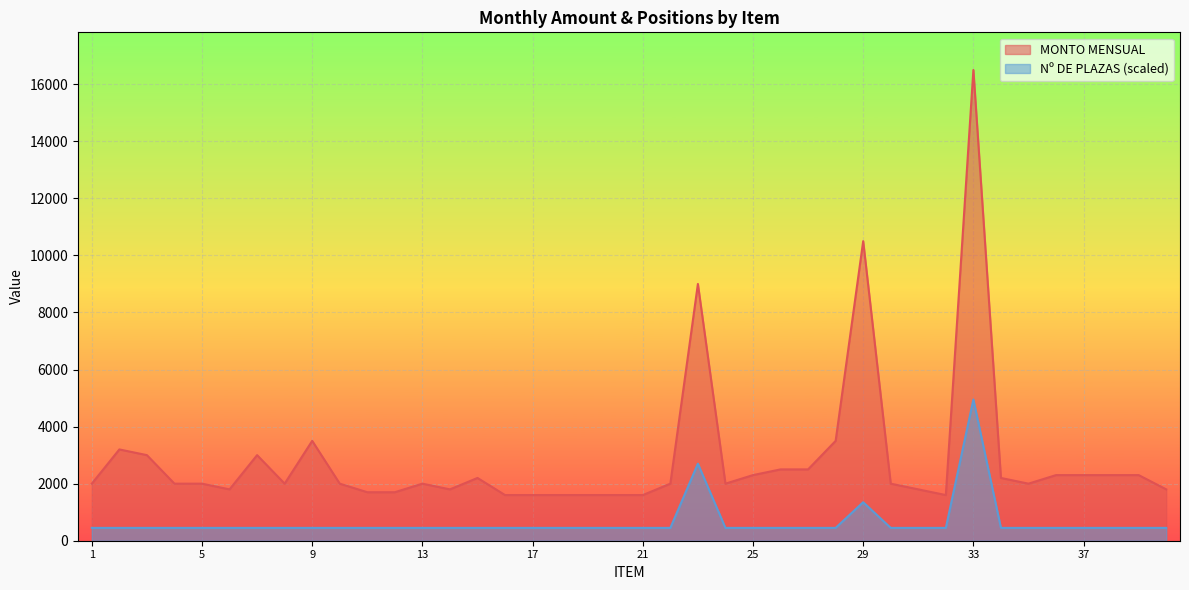

What is the maximum value shown in the chart?

16500